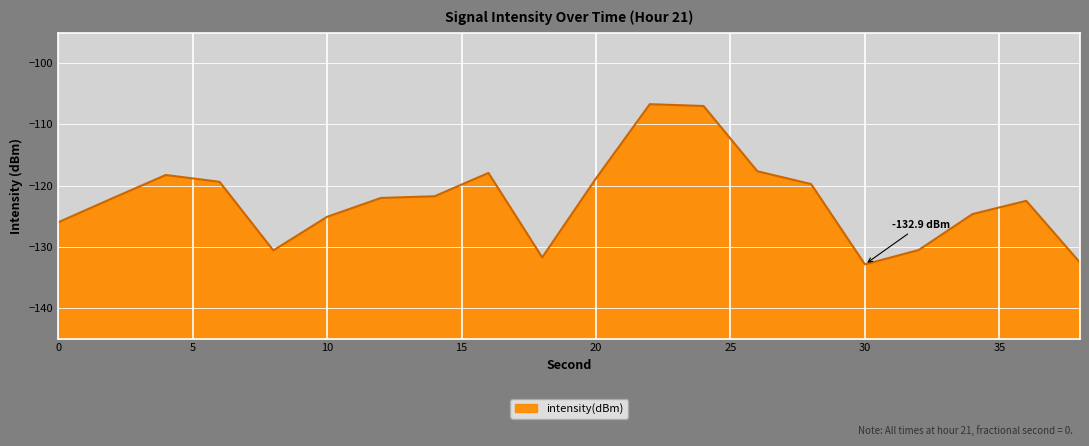

Reading right to left, extract all data points from this chart.

38=-132.6	36=-122.5	34=-124.7	32=-130.5	30=-132.9	28=-119.7	26=-117.6	24=-107.0	22=-106.7	20=-118.8	18=-131.7	16=-117.9	14=-121.7	12=-122.0	10=-125.1	8=-130.6	6=-119.4	4=-118.3	2=-122.1	0=-126.0